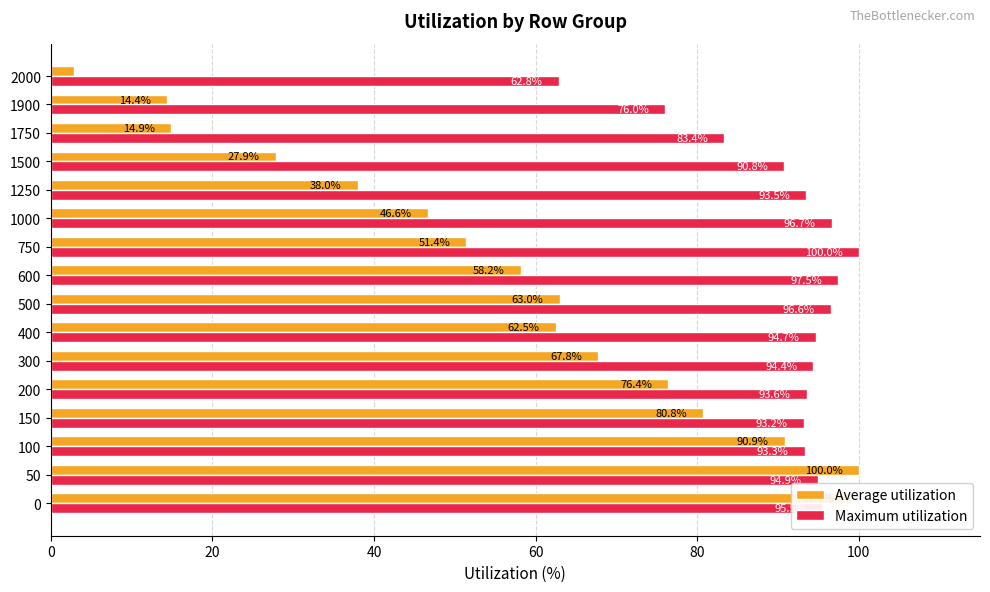

True or false: Average utilization has a value of 99.0 at 0.

True